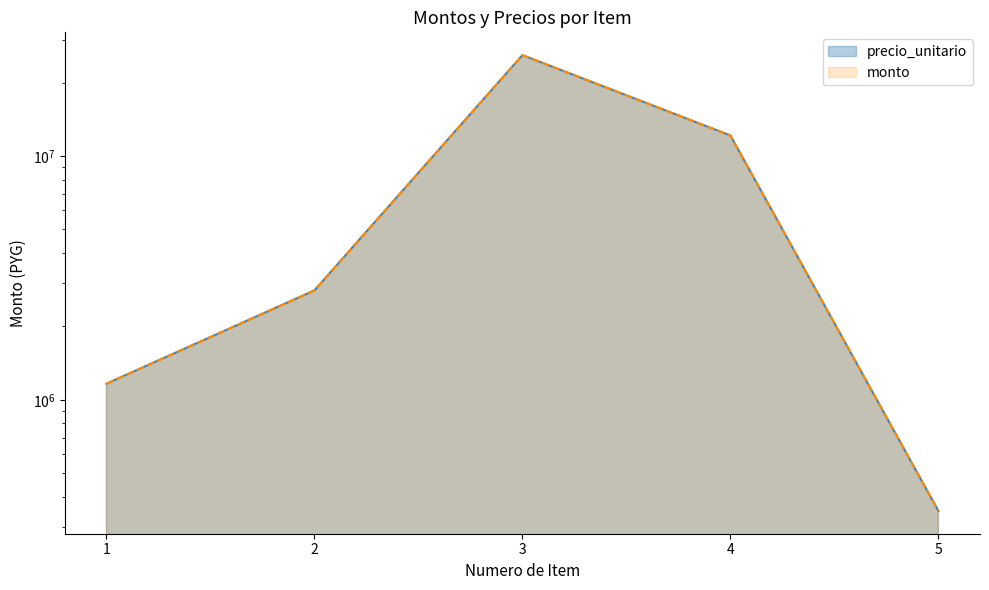

What is the difference between the precio_unitario values at 1 and 5?

814000